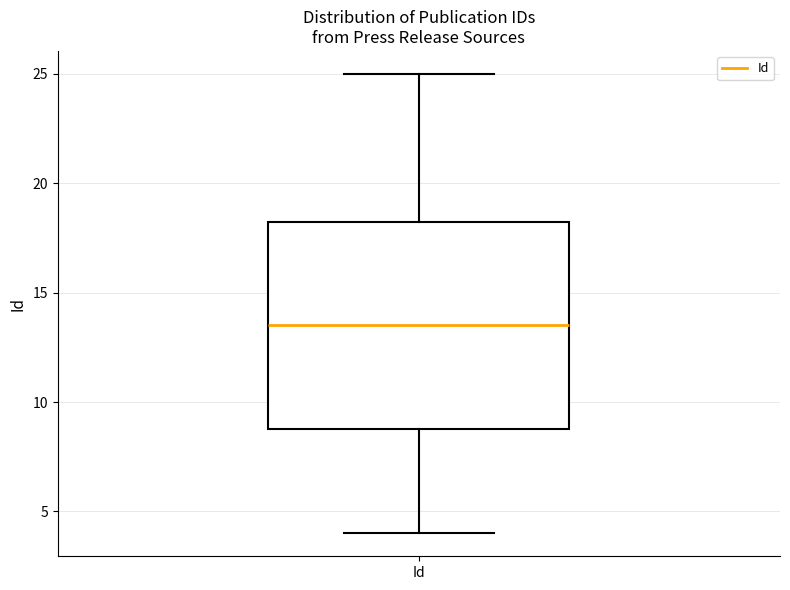

Where does the lower whisker of the box for Id end on the y-axis? The values are not printed on the chart, so give them approximately, as read against the axis.

4.0